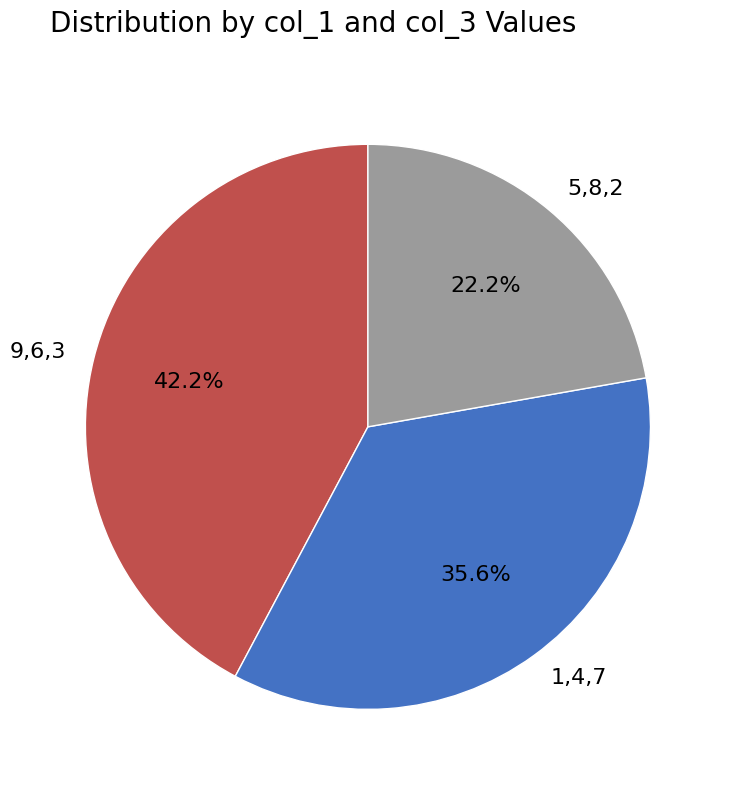

Rank the categories by value from lowest to highest.

5,8,2, 1,4,7, 9,6,3